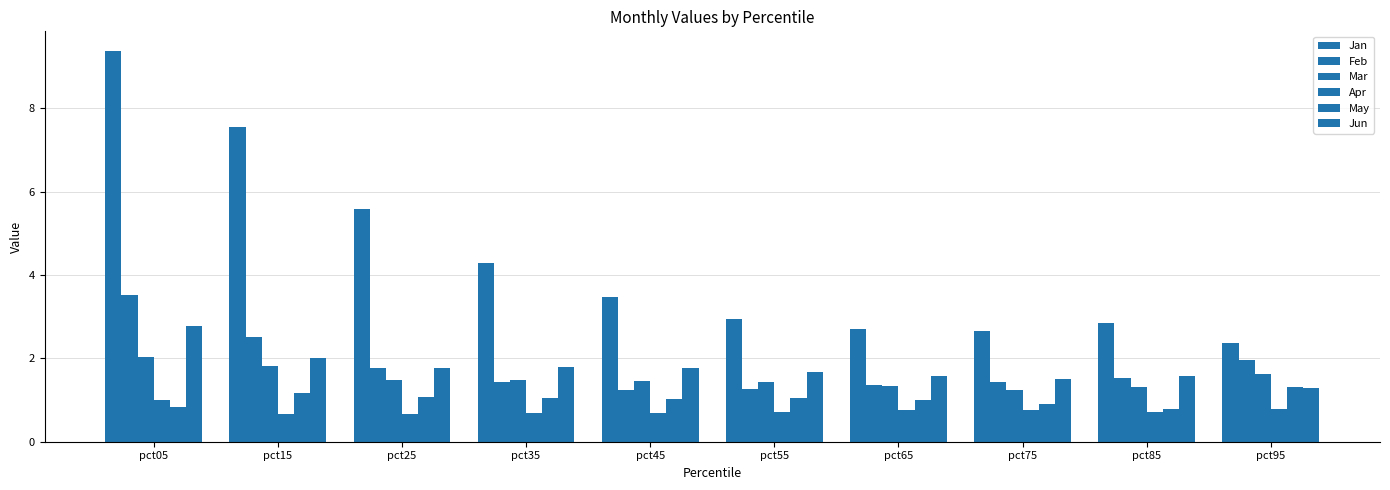

The value of Mar at pct15 is 1.8. True or false?

True